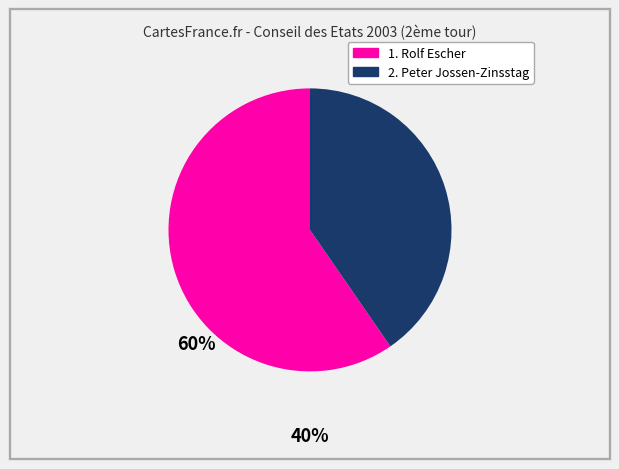

Combined, do 2. Peter Jossen-Zinsstag and 1. Rolf Escher account for over 50%?

Yes